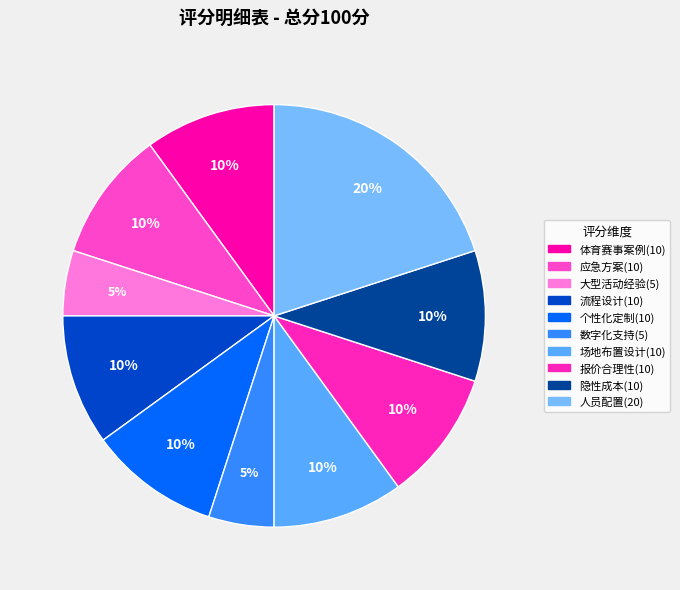

Is there any slice that represents more than half of the pie?

No